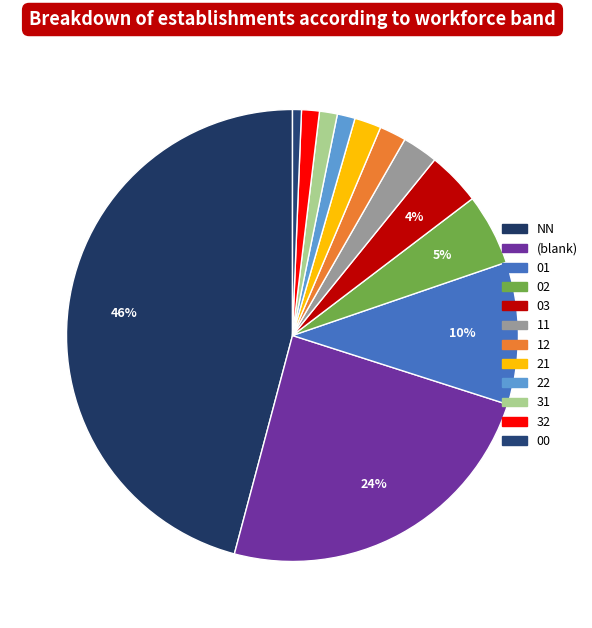

To the nearest percent, what is the combined percentage of 02 and 03?

9%